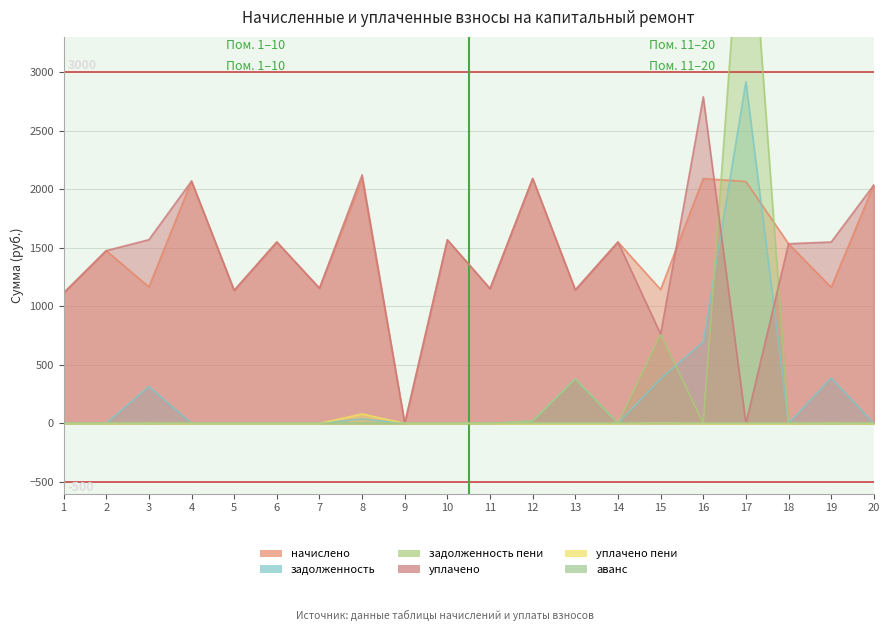

Which series has the largest range (max minus min)?

задолженность пени